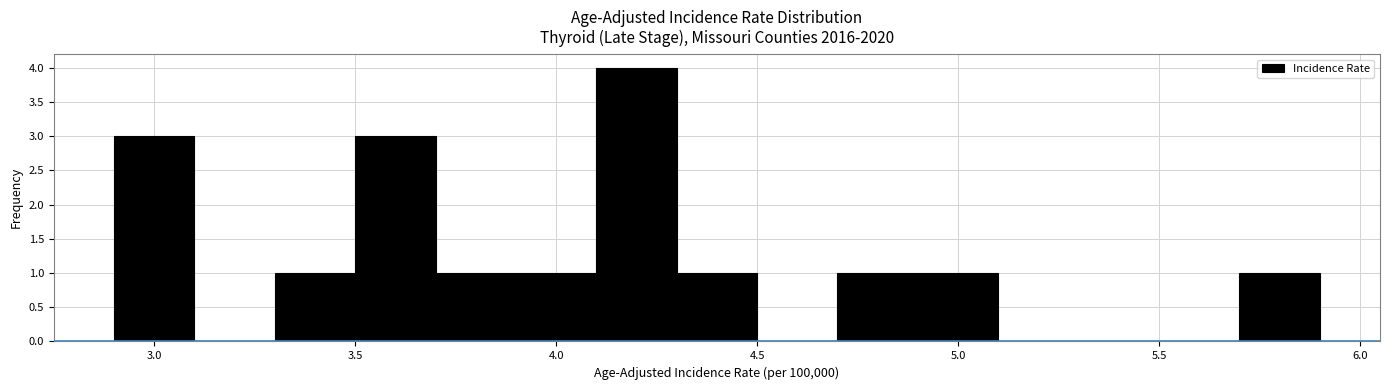

What is the height of the bar covering 4.7 to 4.9 on the x-axis? The values are not printed on the chart, so give them approximately, as read against the axis.

1